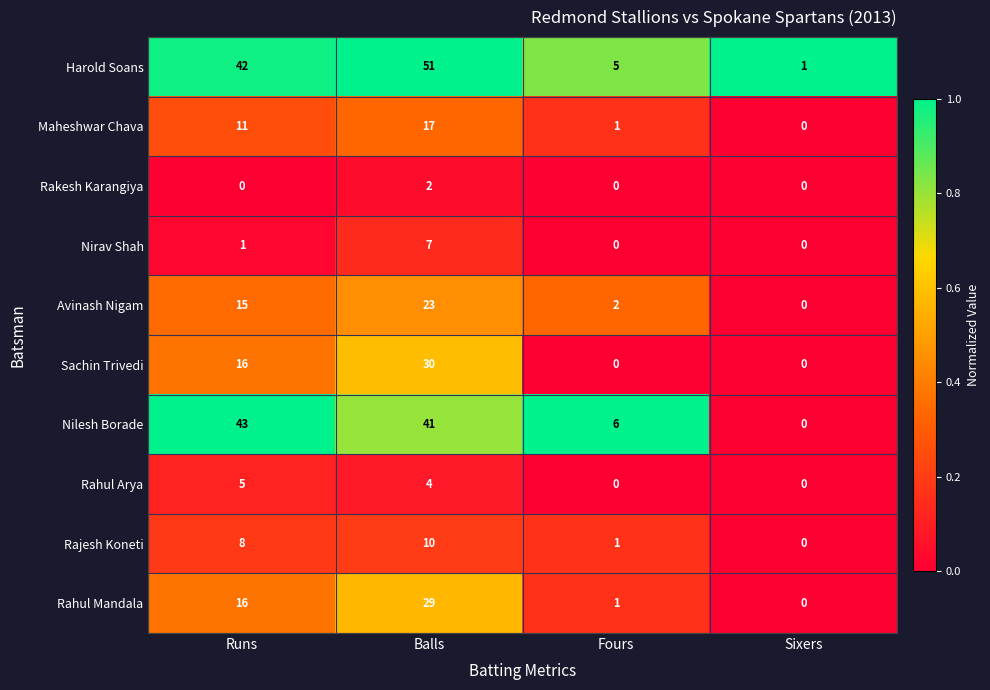

Which series changed the most between Balls and Fours?

Harold Soans